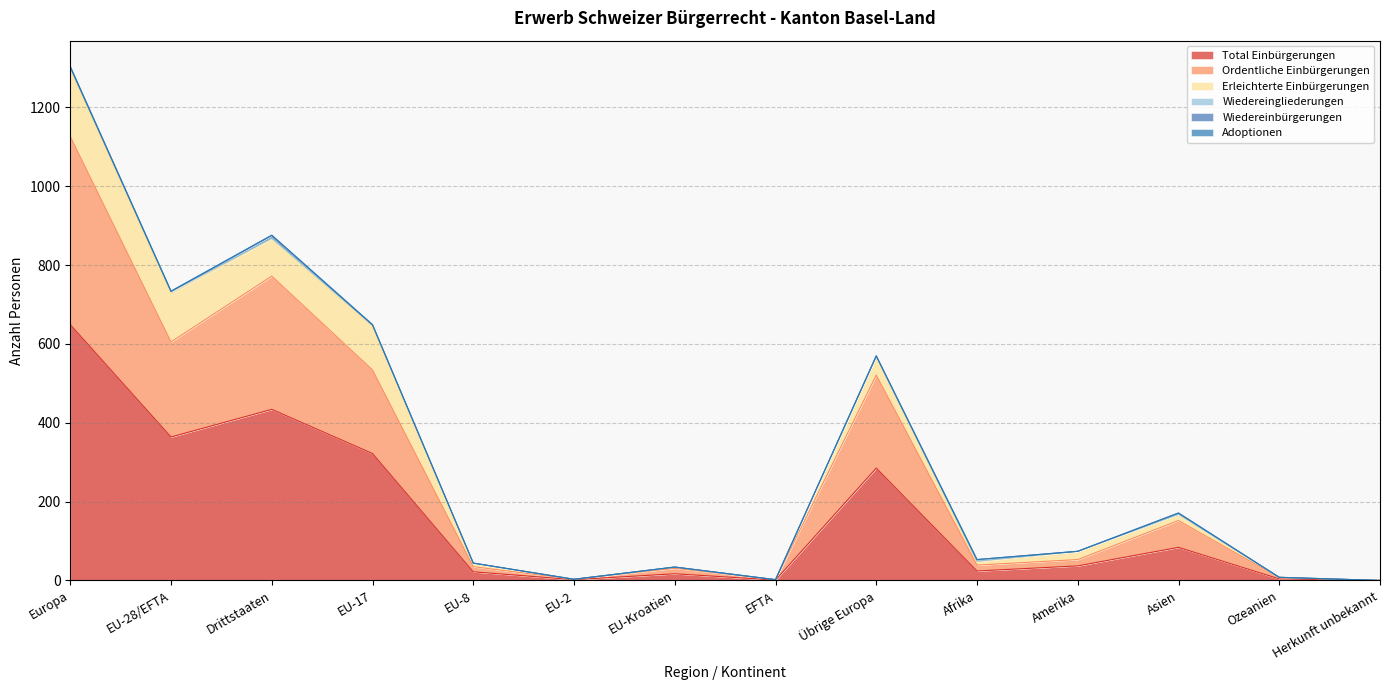

Count the number of categories in the chart.

14